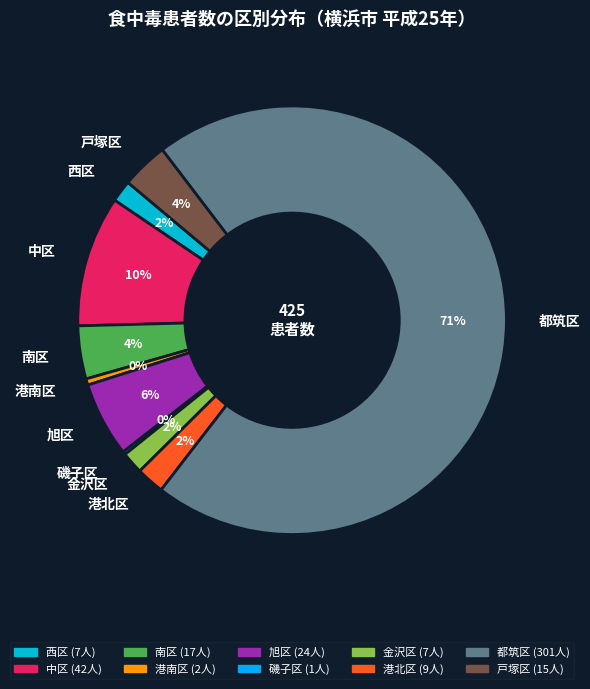

What percentage is the 港北区 slice, to the nearest percent?

2%